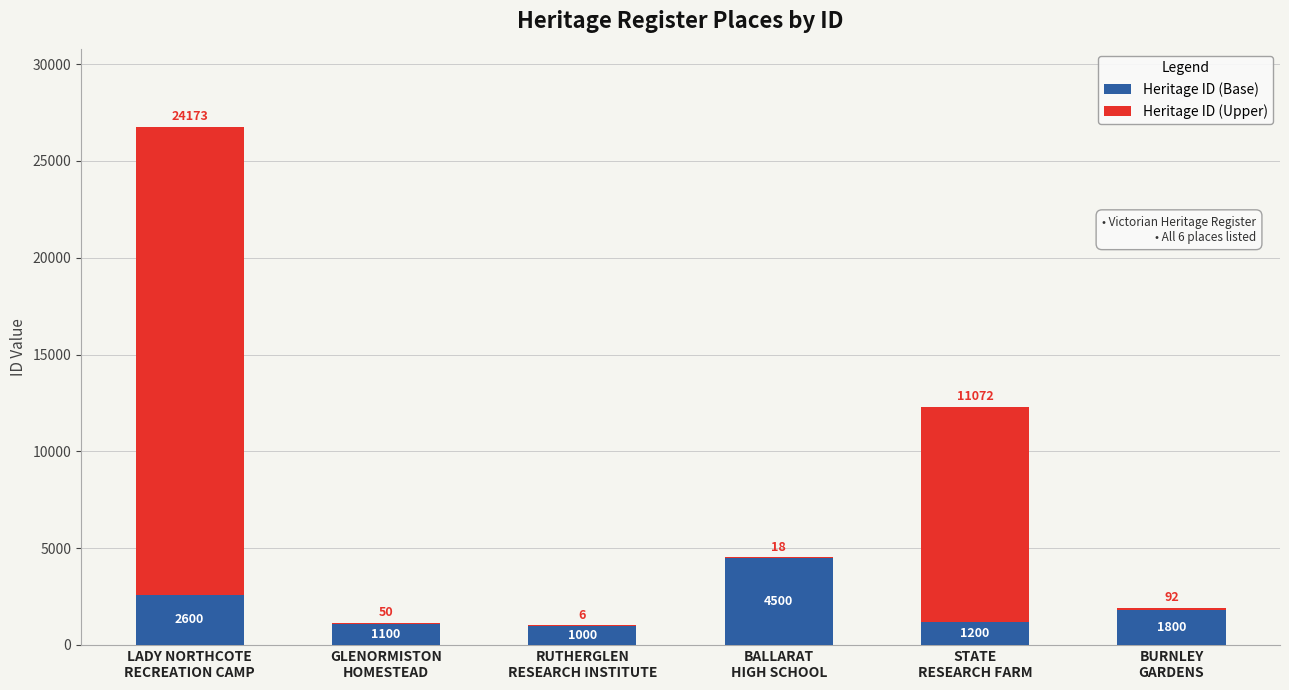

What is the maximum value for Heritage ID (Base)?

4500